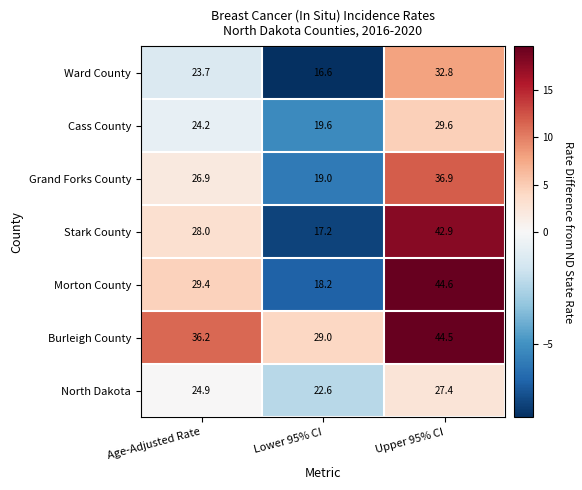

How many data points does each series have?

3